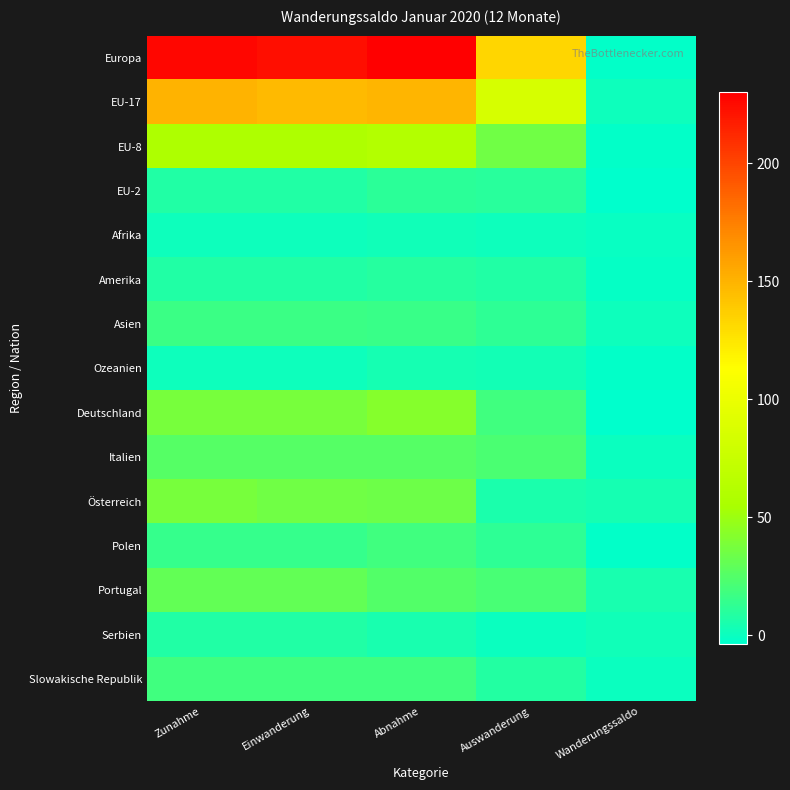

Rank the series at Zunahme from lowest to highest value.

Afrika, Ozeanien, EU-2, Amerika, Serbien, Polen, Asien, Slowakische Republik, Italien, Portugal, Deutschland, Österreich, EU-8, EU-17, Europa